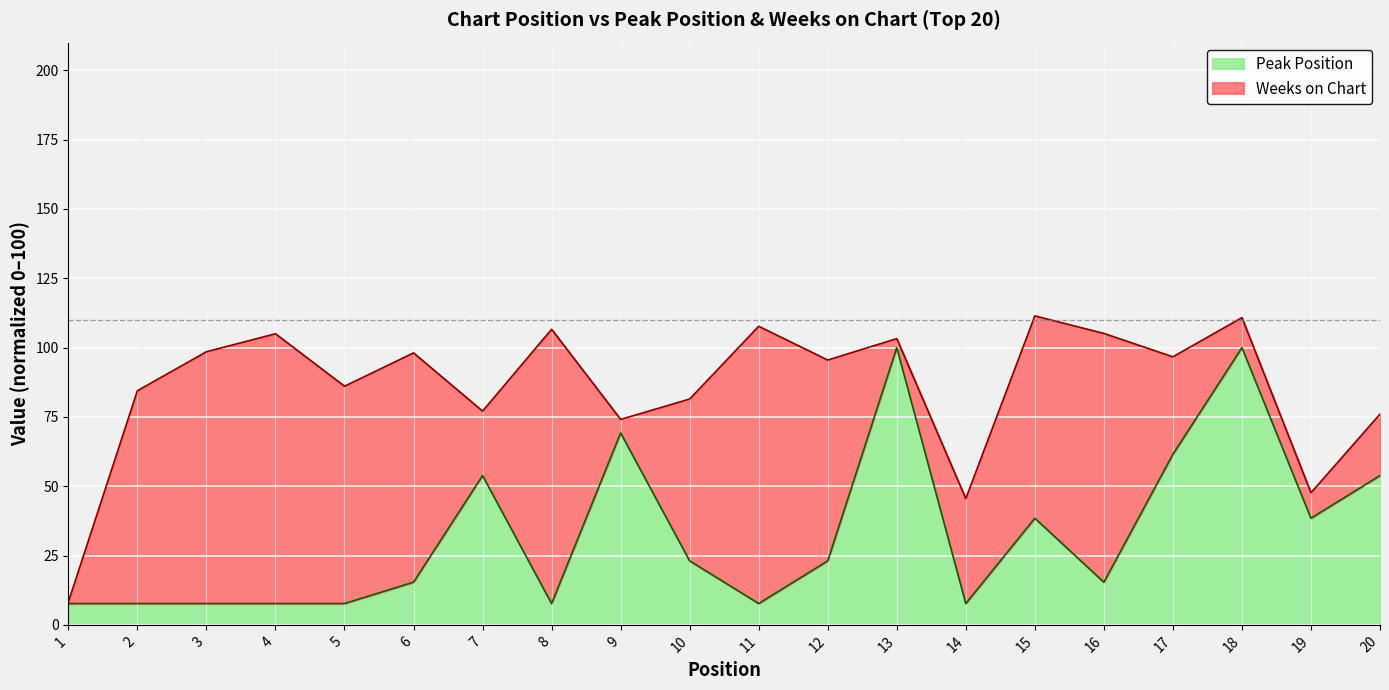

What is the maximum value shown in the chart?

100.0